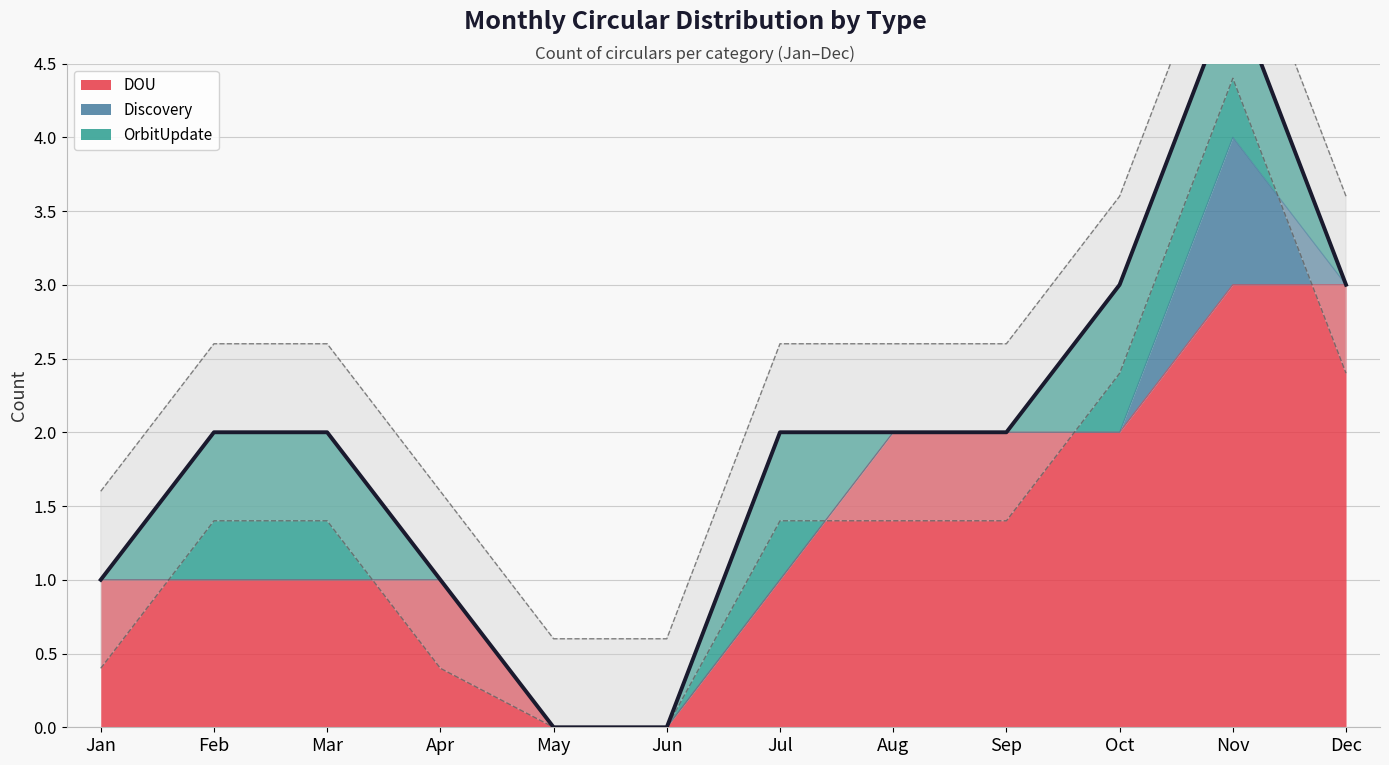

Which series has the largest total across all categories?

DOU